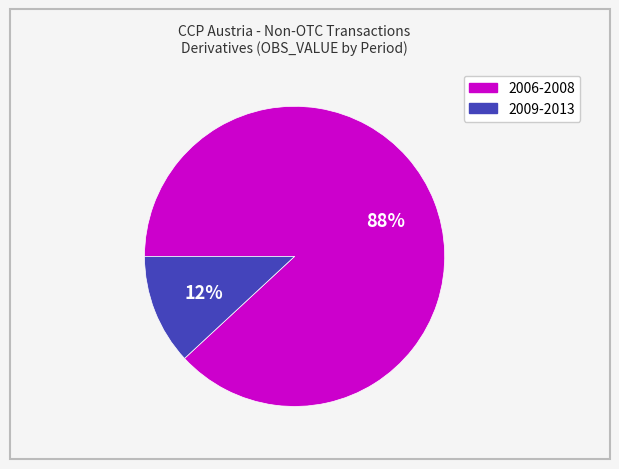

To the nearest percent, what is the difference between the largest and smallest slice percentages?

76%